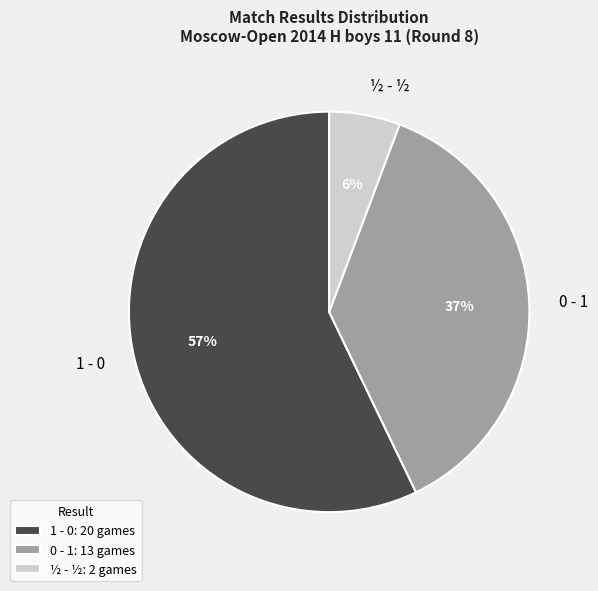

Rank the categories by value from highest to lowest.

1 - 0, 0 - 1, ½ - ½